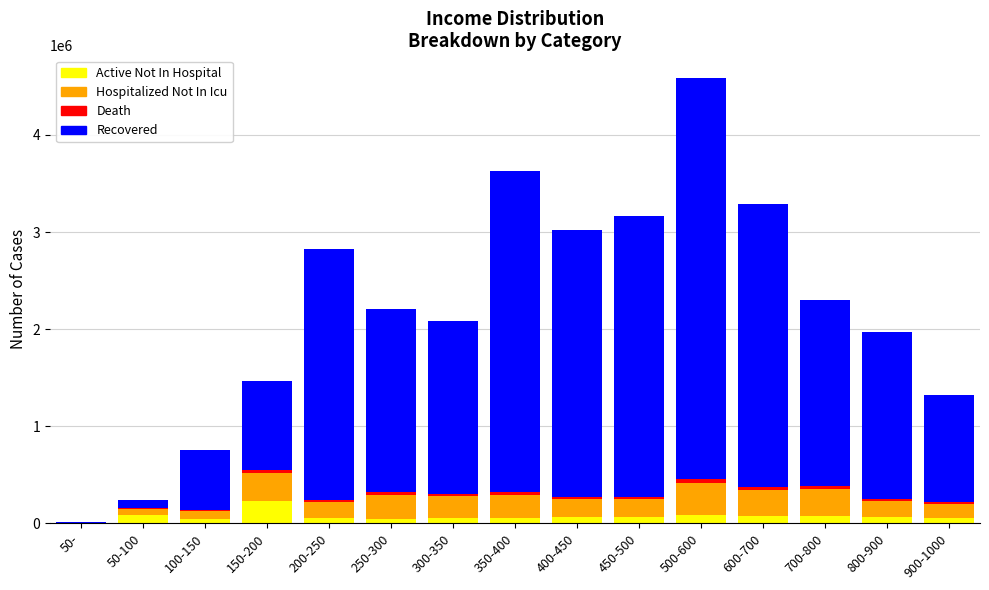

At which category is the sum across all series the highest?

500-600